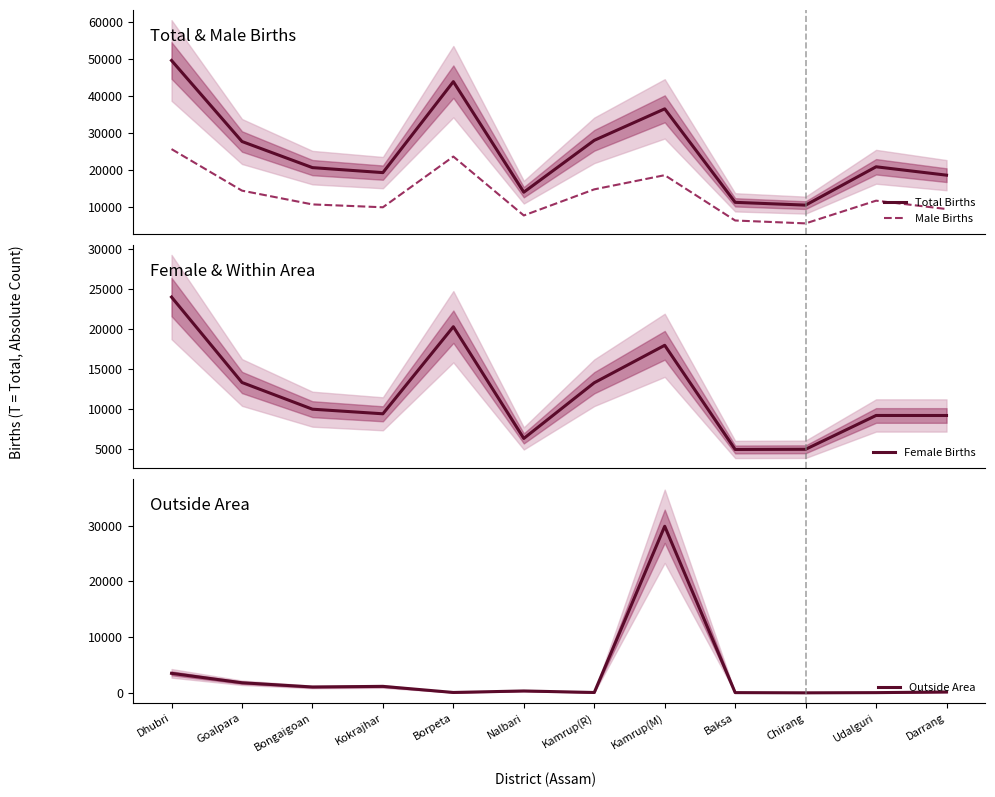

Does the chart display data point markers on the line(s)?

No